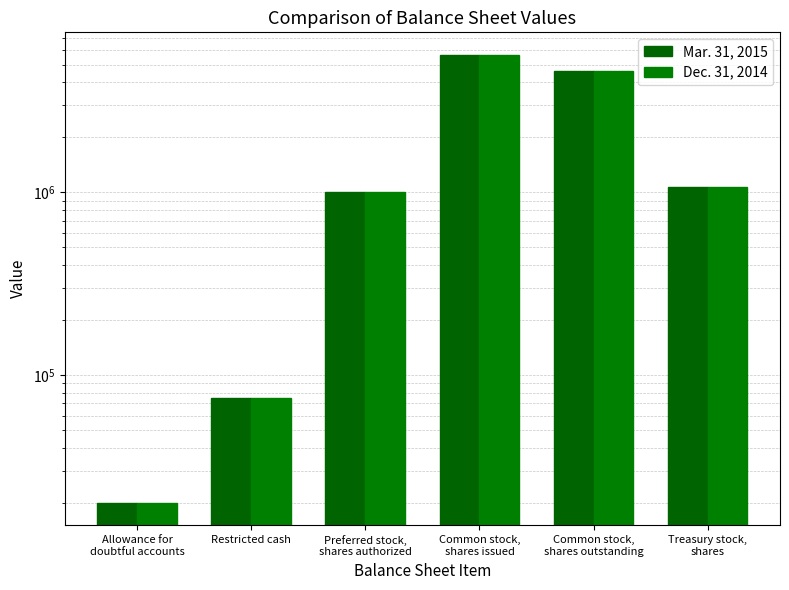

What is the difference between the Dec. 31, 2014 values at Common stock,
shares outstanding and Allowance for
doubtful accounts?

4578325